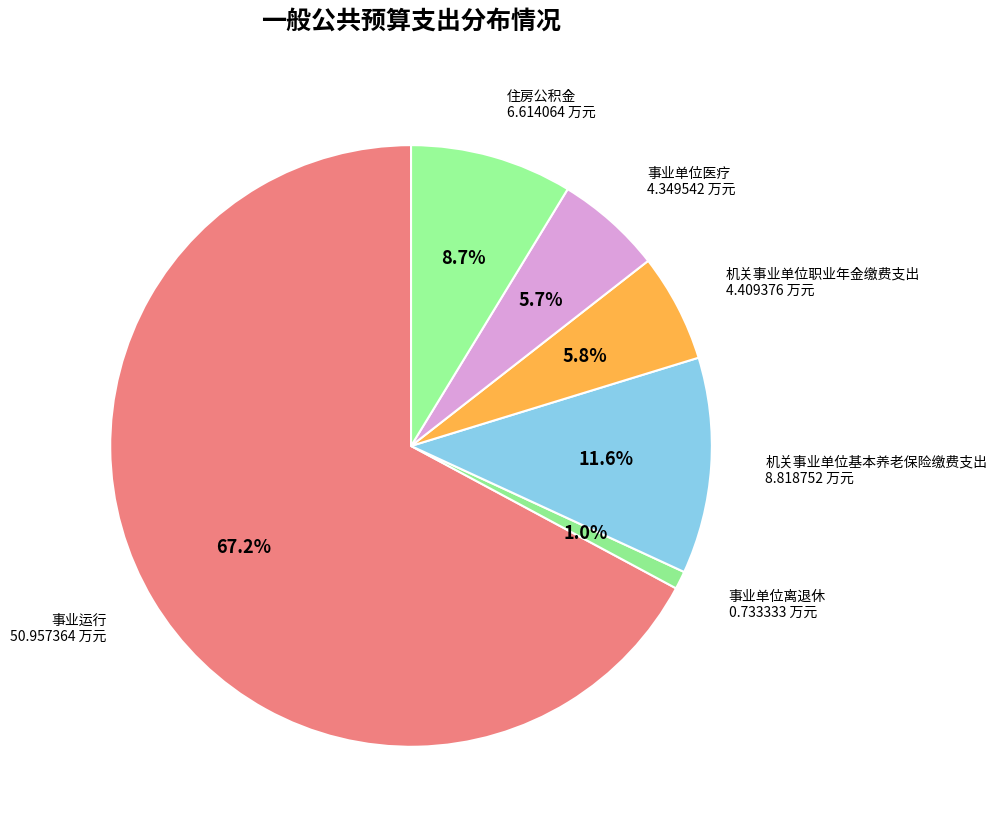

How many segments does this pie chart have?

6